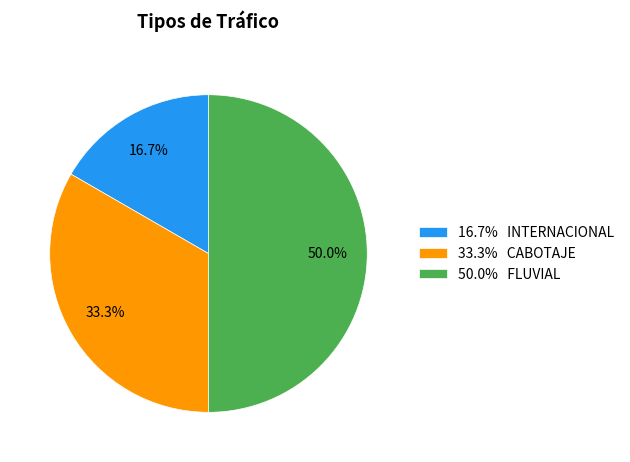

What is the largest slice in the pie chart?

50.0% FLUVIAL